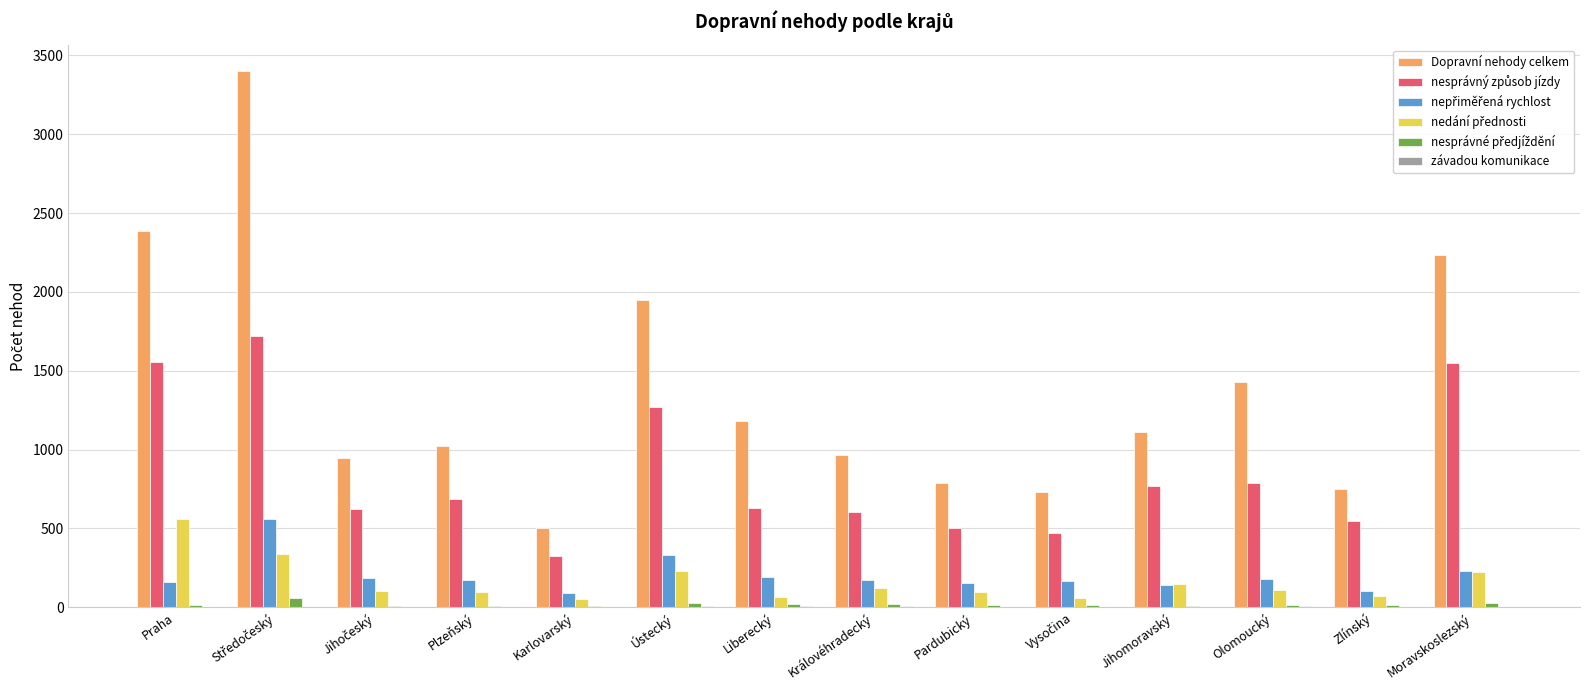

The Dopravní nehody celkem series shows 964 at Královéhradecký. True or false?

True